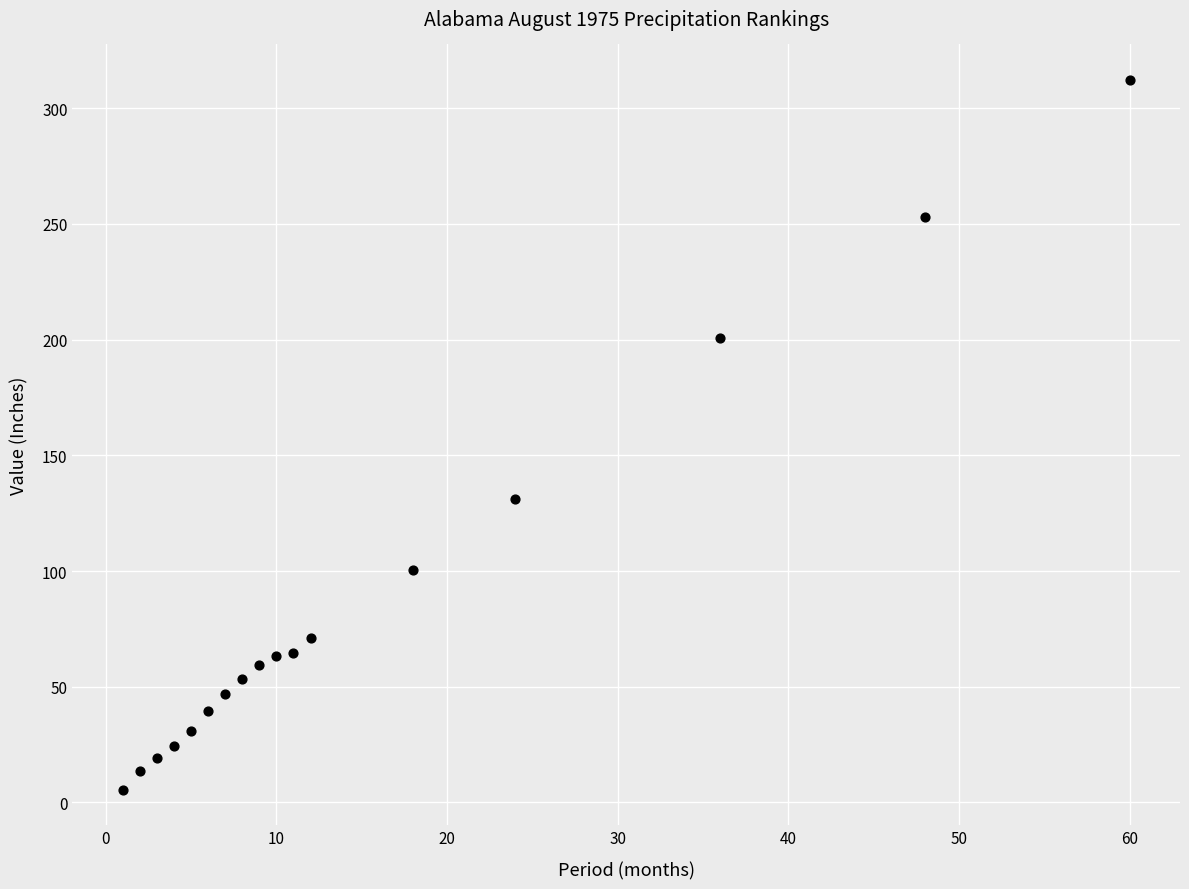

What is the range of X values (max minus min)?

59.0